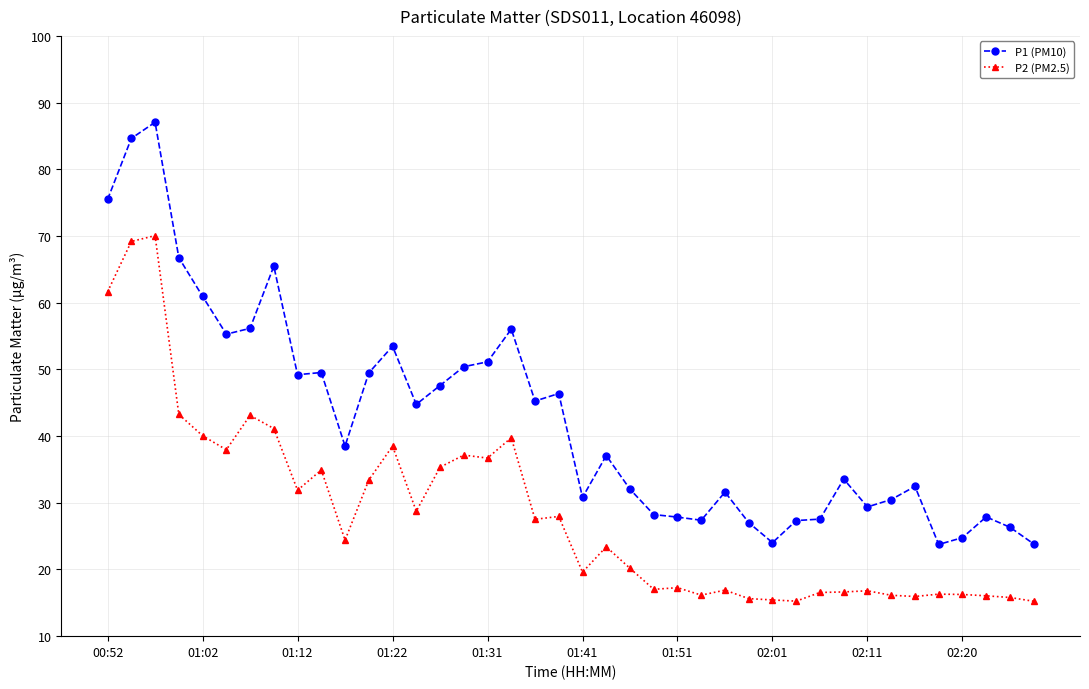

What is the sum of all P1 (PM10) values?

1706.8